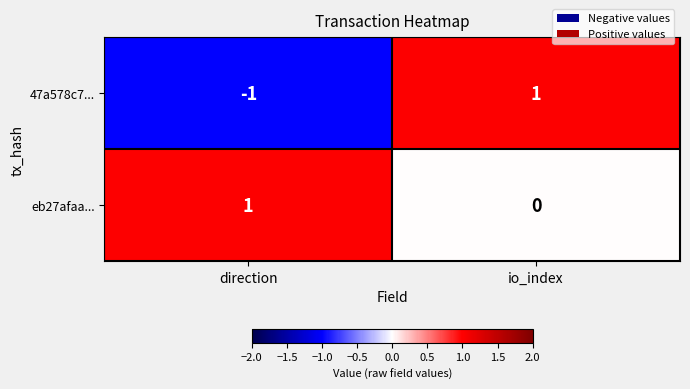

Where is 47a578c7... nearest to the value 0?

direction